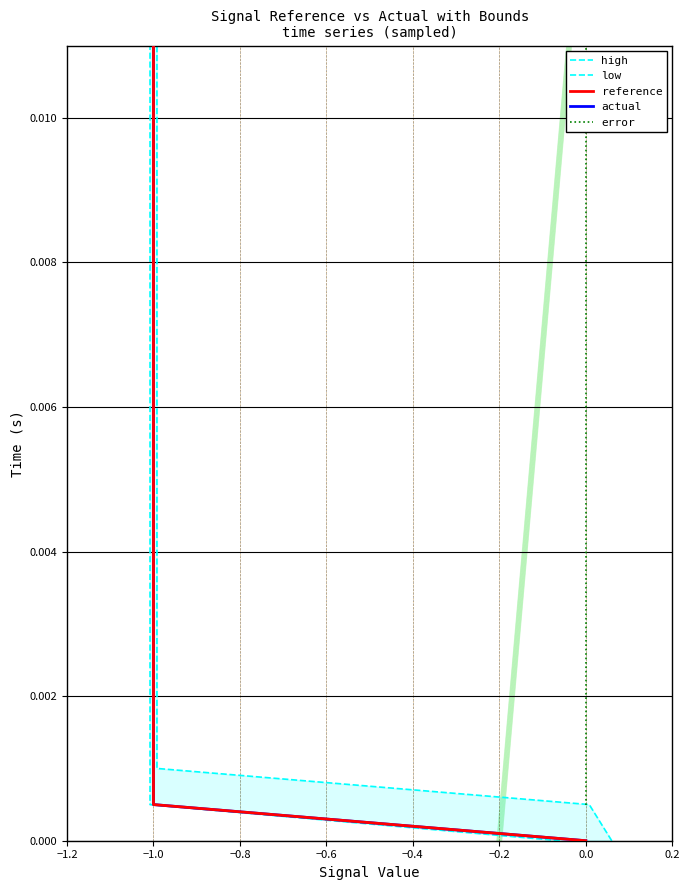

Which series has the largest range (max minus min)?

high